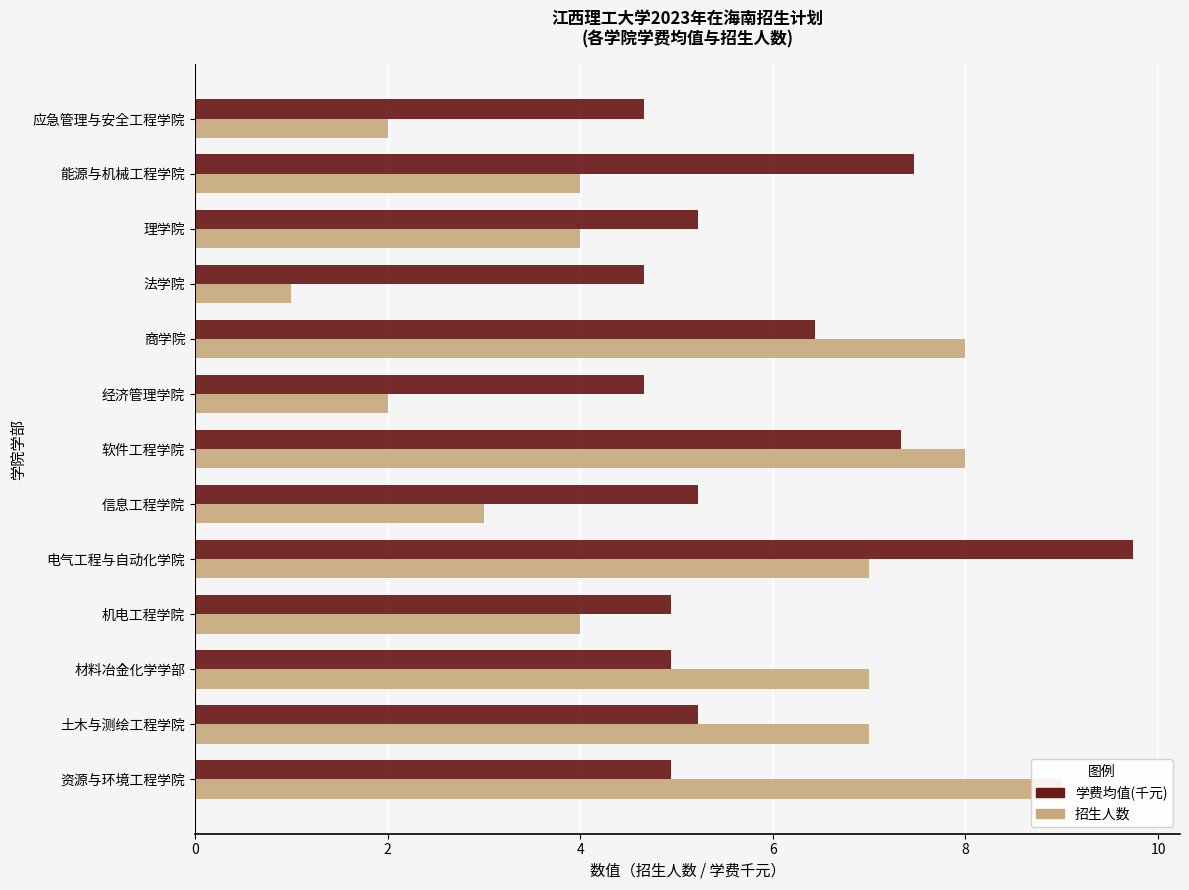

Which series has the largest total across all categories?

学费均值(千元)